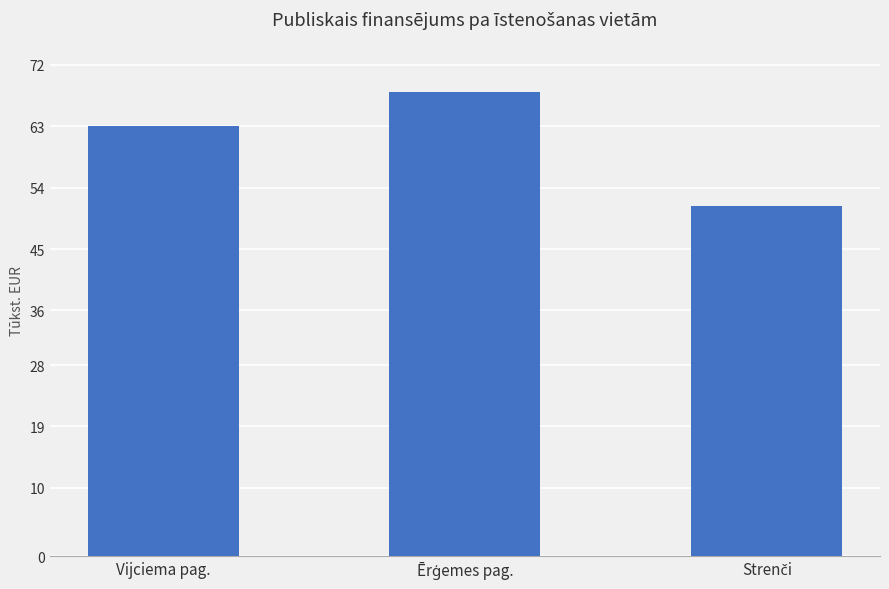

What is the difference between the maximum and second lowest values?

5002.7